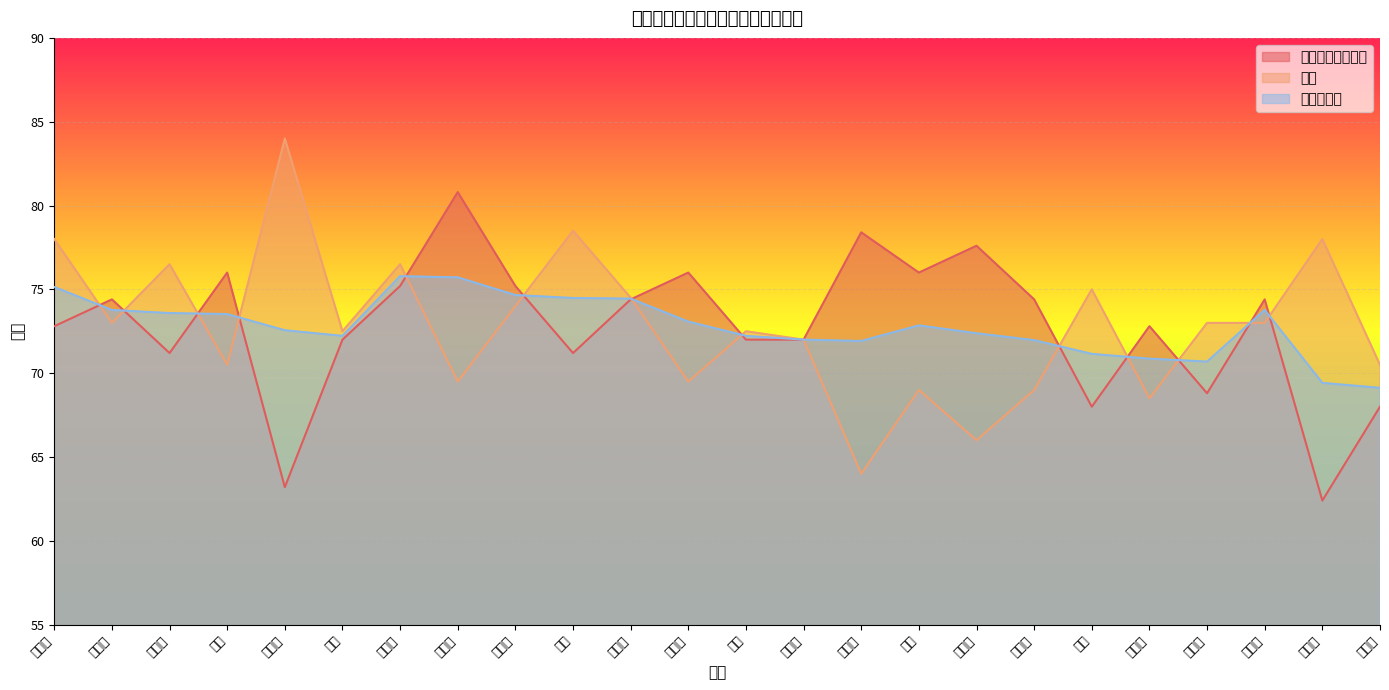

True or false: 笔试折算分 has a value of 72.2 at 黄策.

True